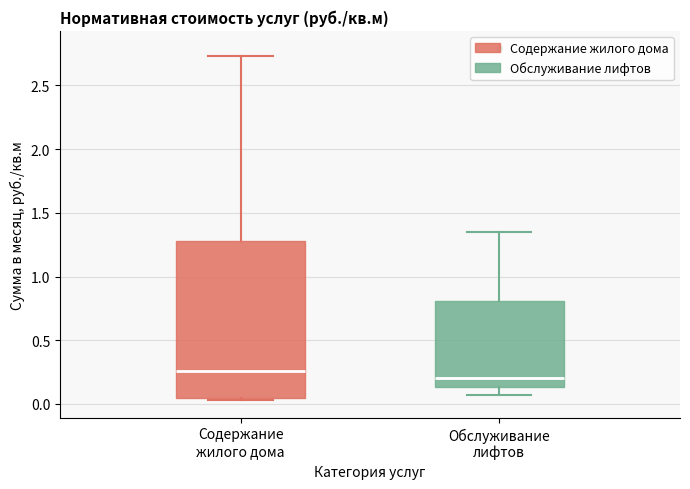

Where does the median line of the box for Обслуживание лифтов sit on the y-axis? The values are not printed on the chart, so give them approximately, as read against the axis.

0.20